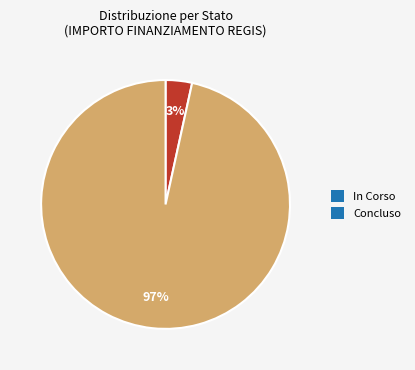

How many slices are in this pie chart?

2